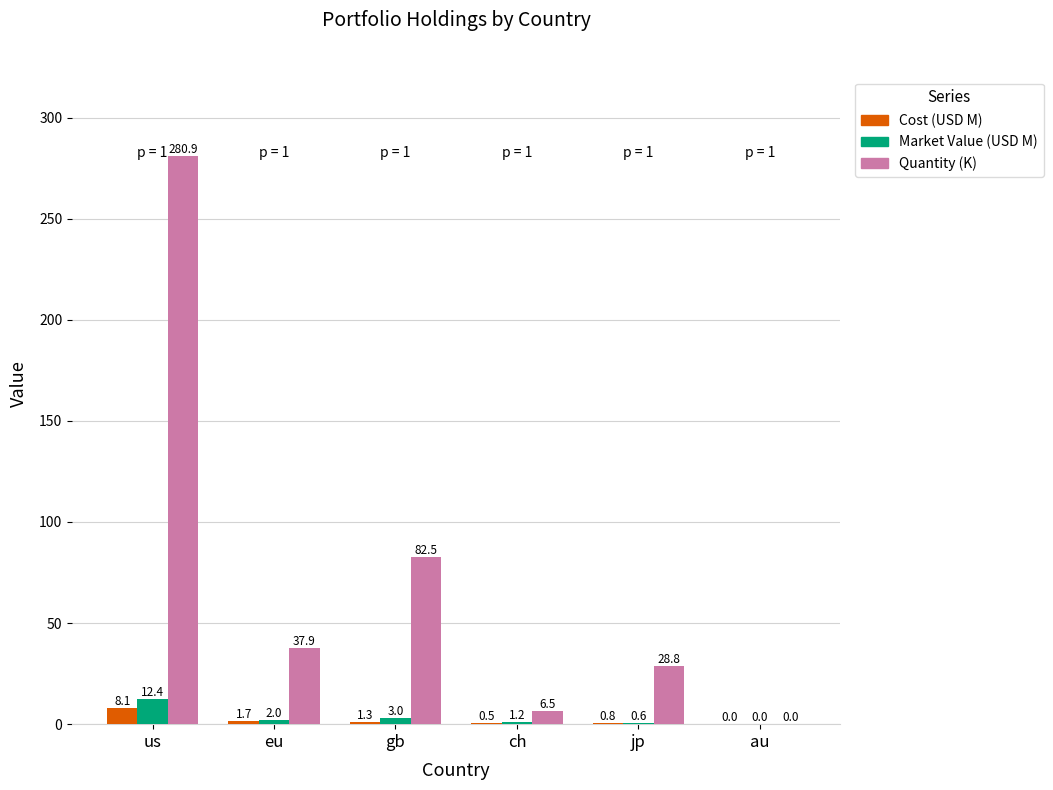

What is the total value across all series at us?

301.4